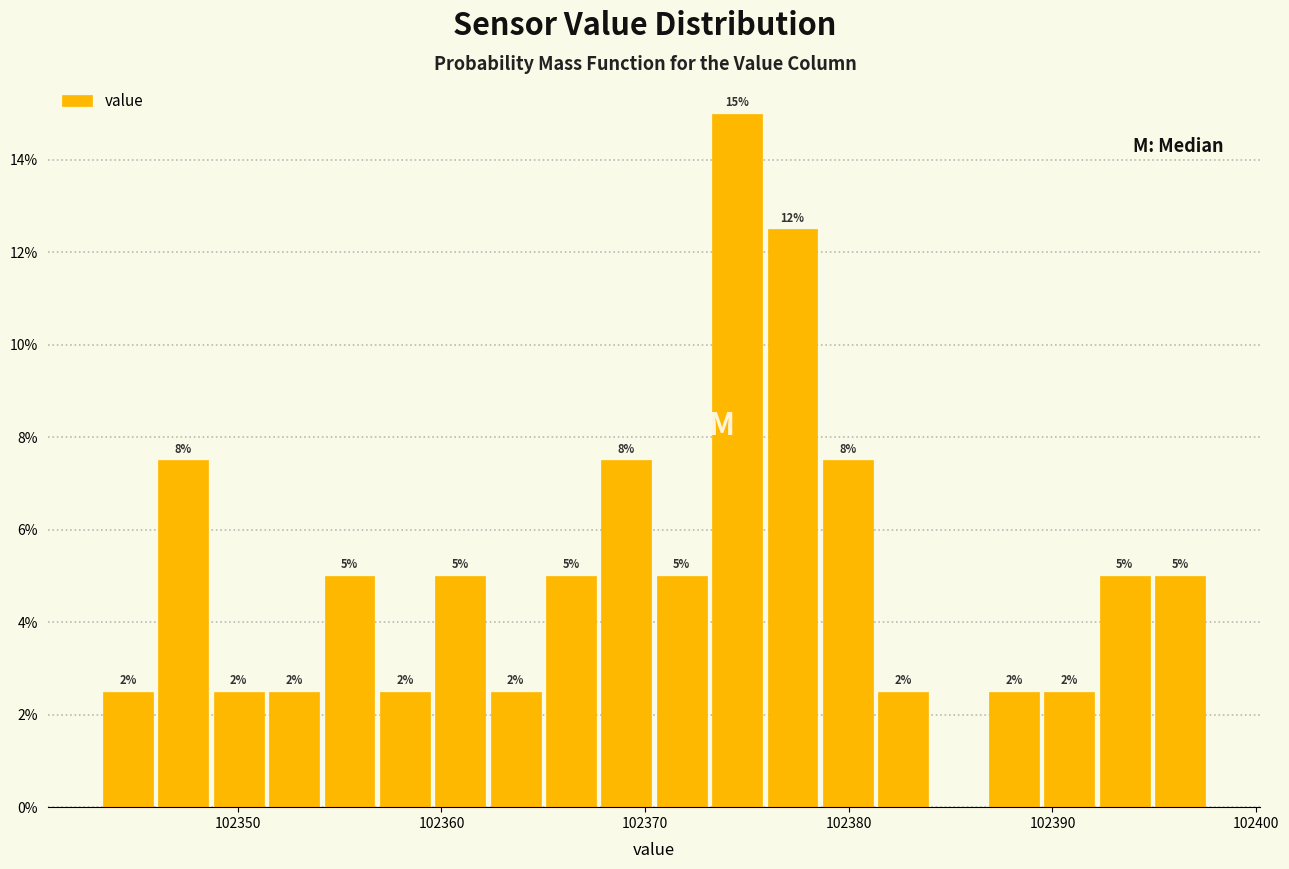

Read against the x-axis, roughly where is the centre of the tallest bar?

102375